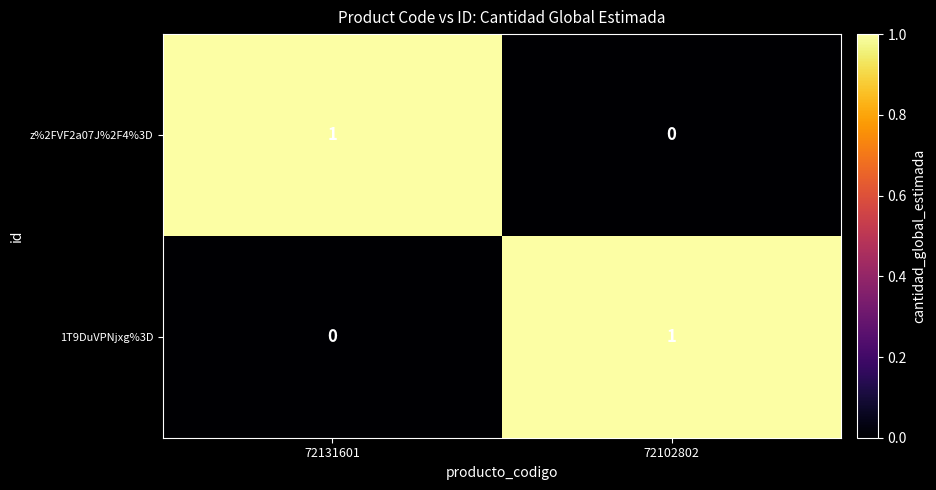

At which label does z%2FVF2a07J%2F4%3D reach its peak?

72131601